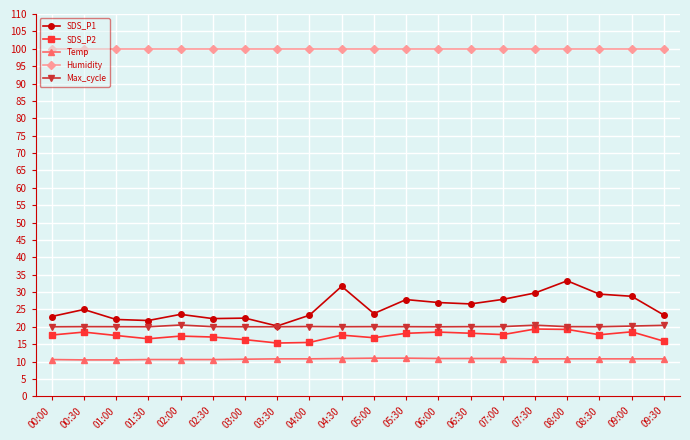

How many lines are shown in the chart?

5